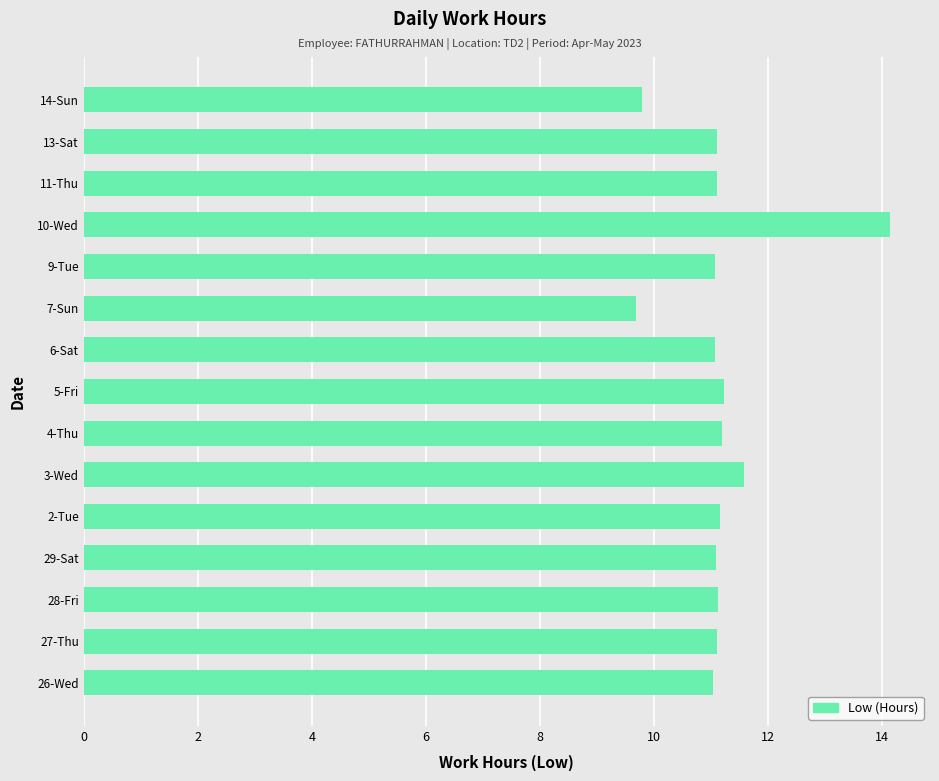

Which category has the highest value across all series?

10-Wed